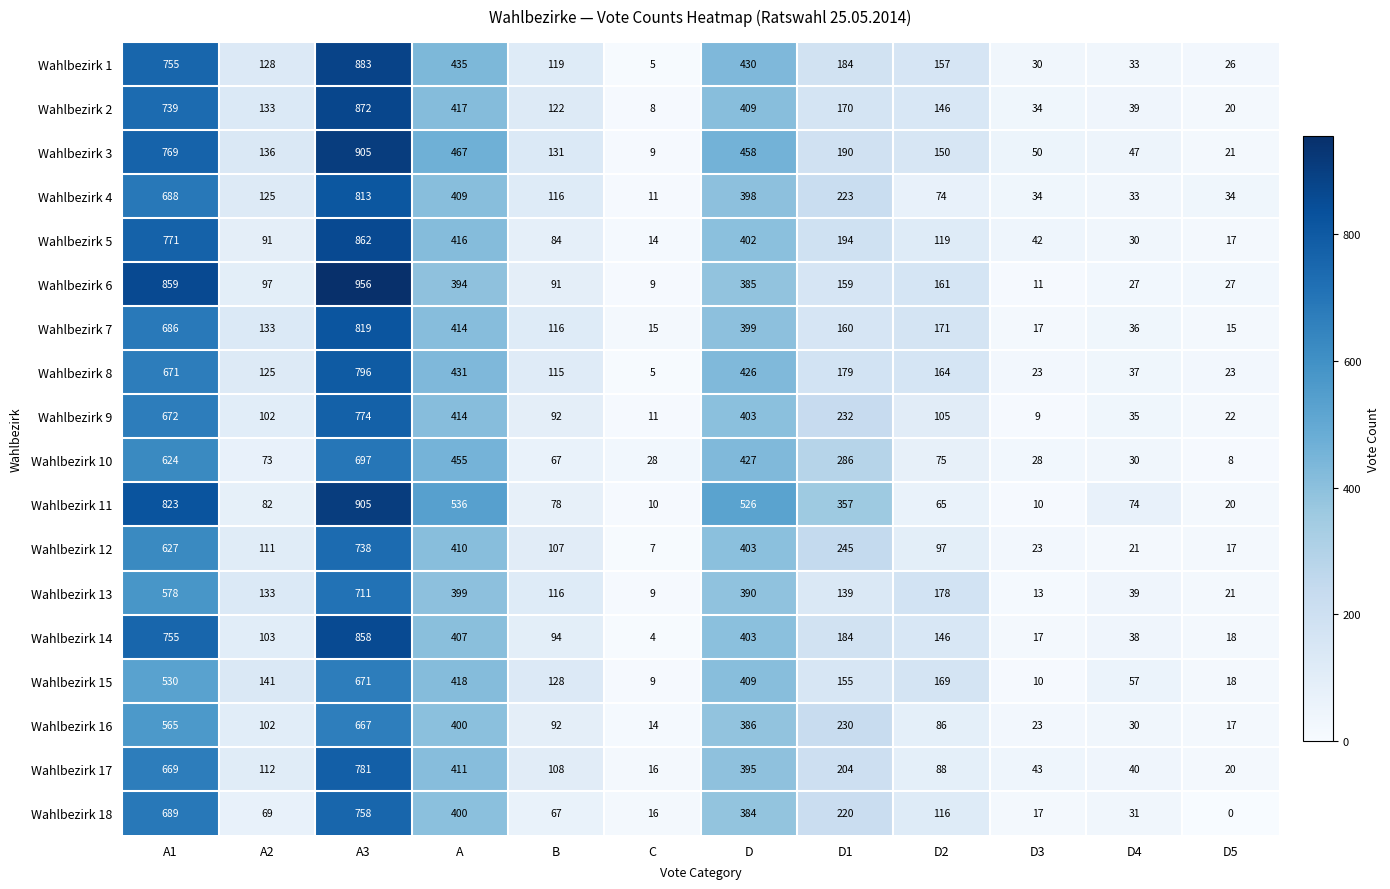

What is the difference between the Wahlbezirk 18 values at B and A3?

691